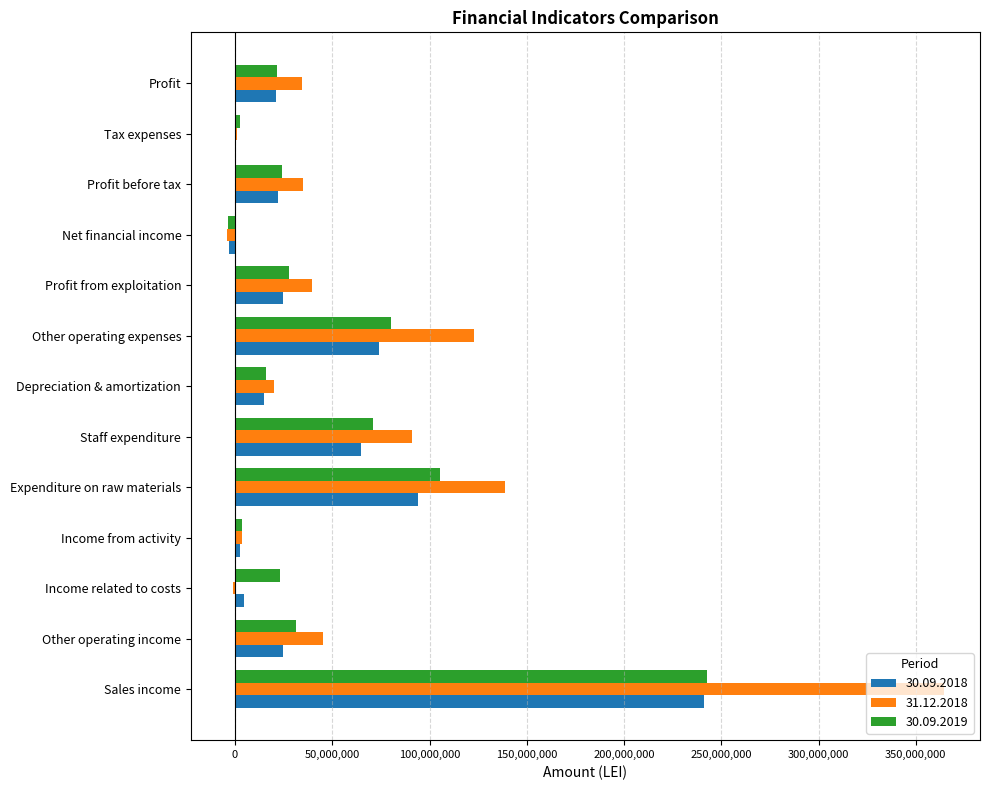

The value of 31.12.2018 at Profit before tax is 11577825. True or false?

False